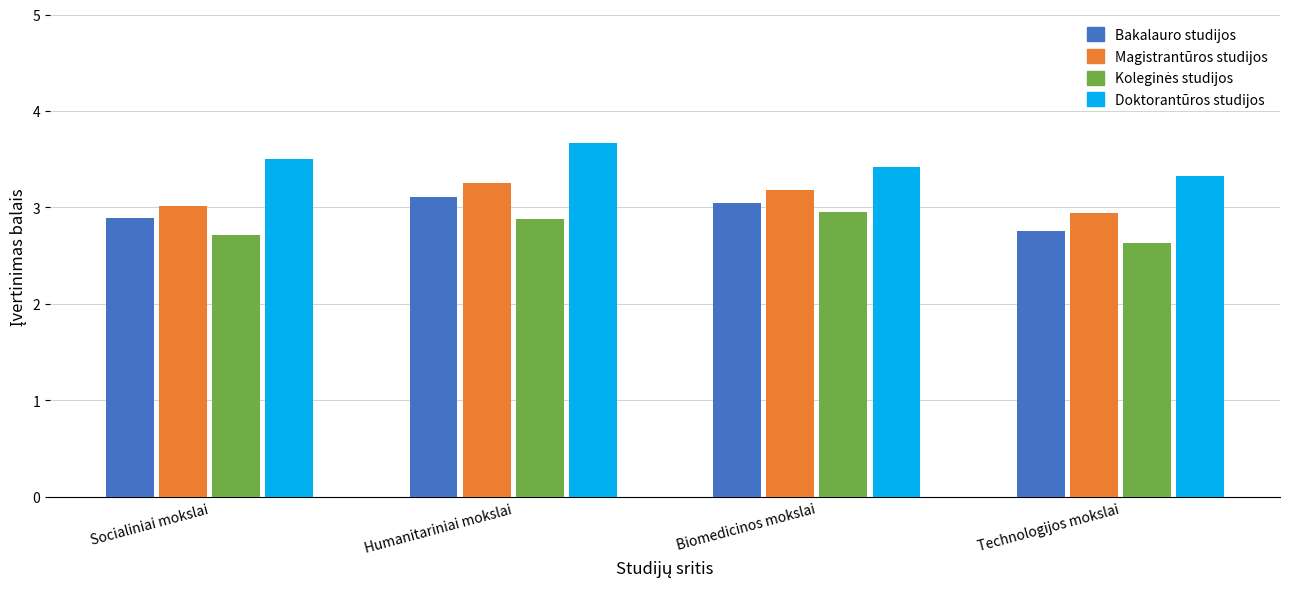

Which label corresponds to the largest value in the chart?

Humanitariniai mokslai